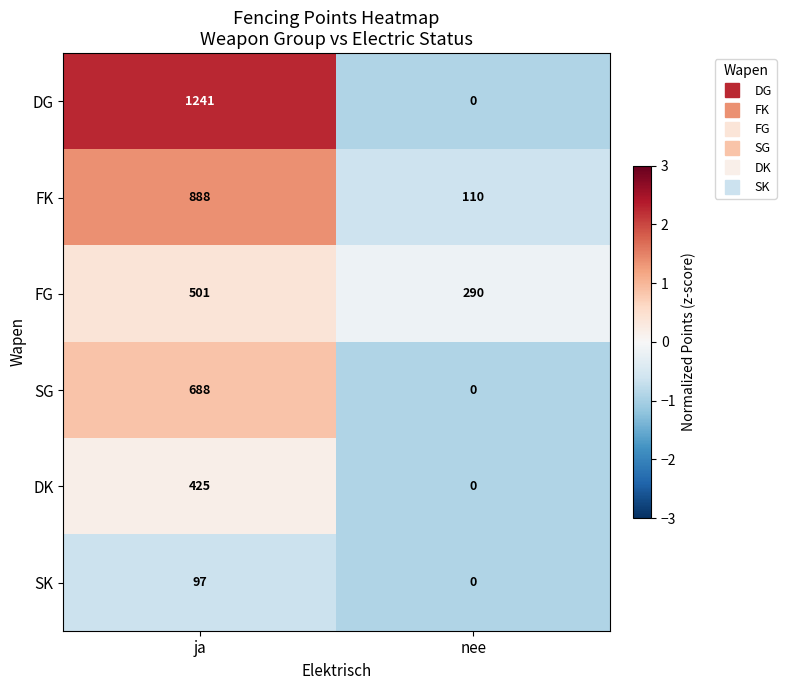

How many data points does each series have?

2